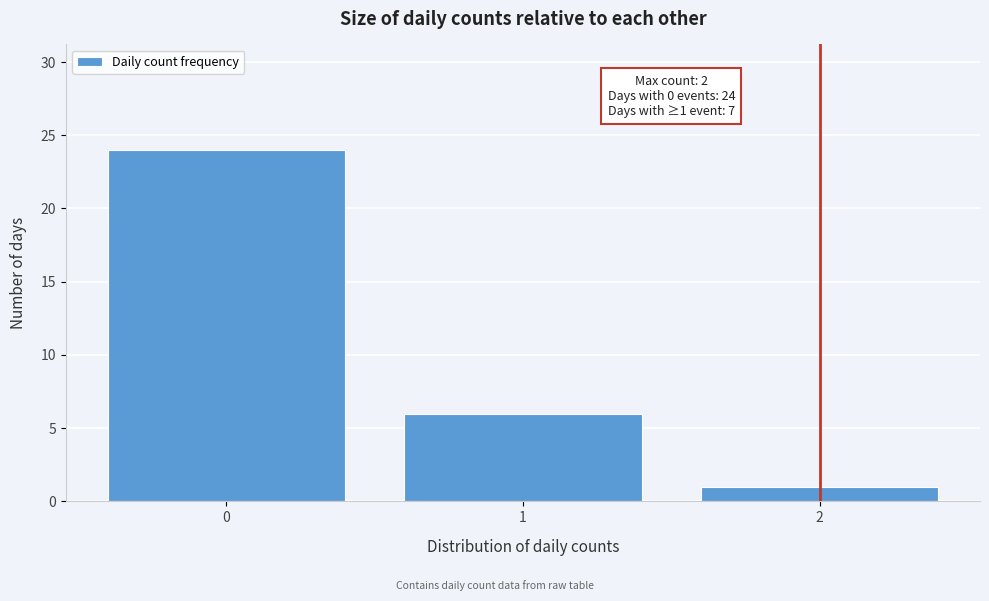

Over which range of the x-axis is the bar tallest?

-0.5 to 0.5